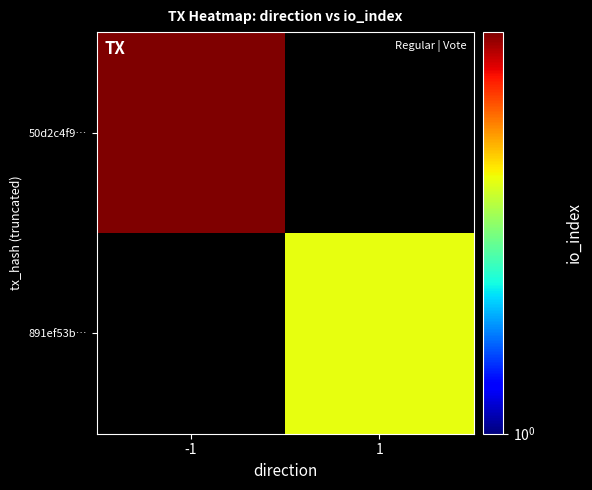

Is it true that 891ef53b… equals 2.0 at 1?

True